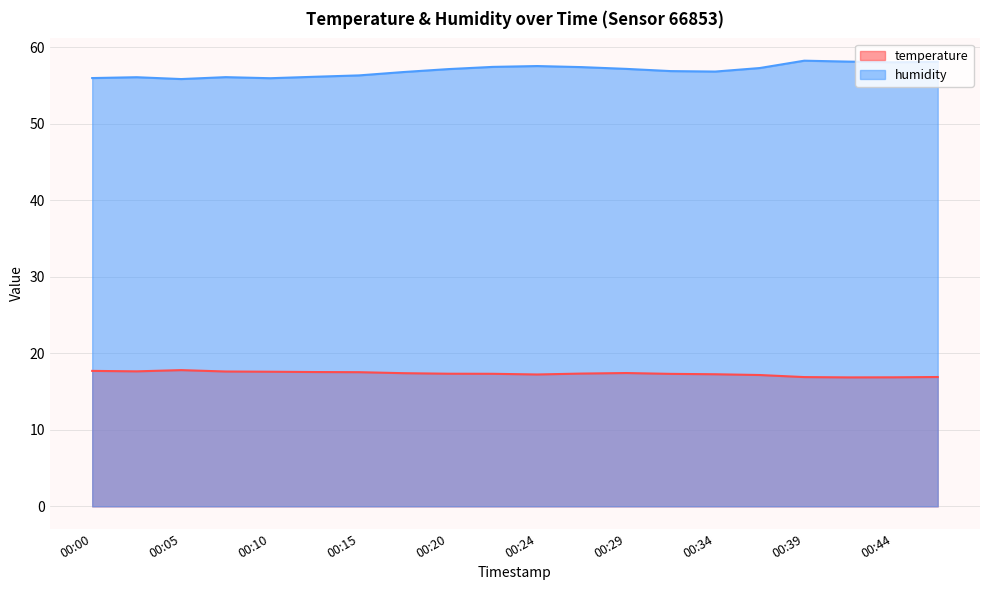

What is the difference between the temperature values at 00:41 and 00:17?

0.5